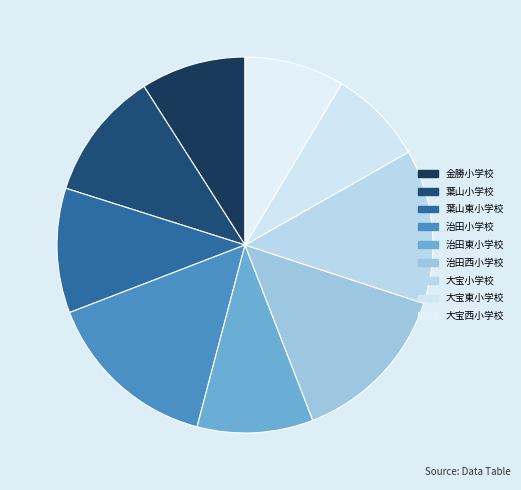

Does 金勝小学校 account for over 50% of the chart?

No